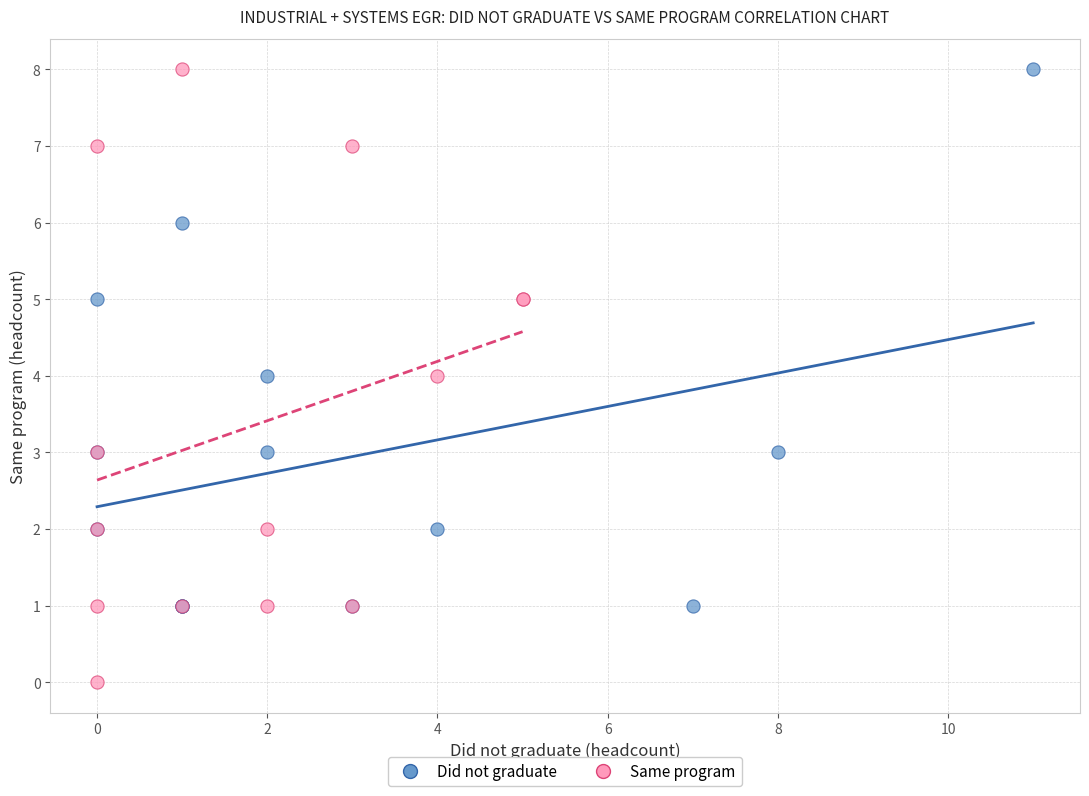

Which series has the widest spread of Y values?

Same program